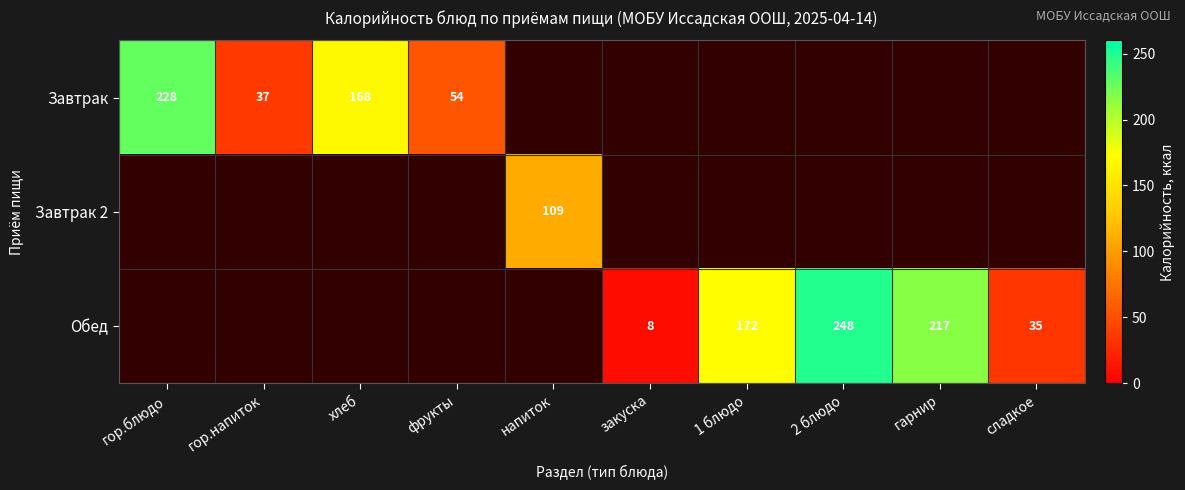

What is the average value of the Завтрак 2 series?

10.9